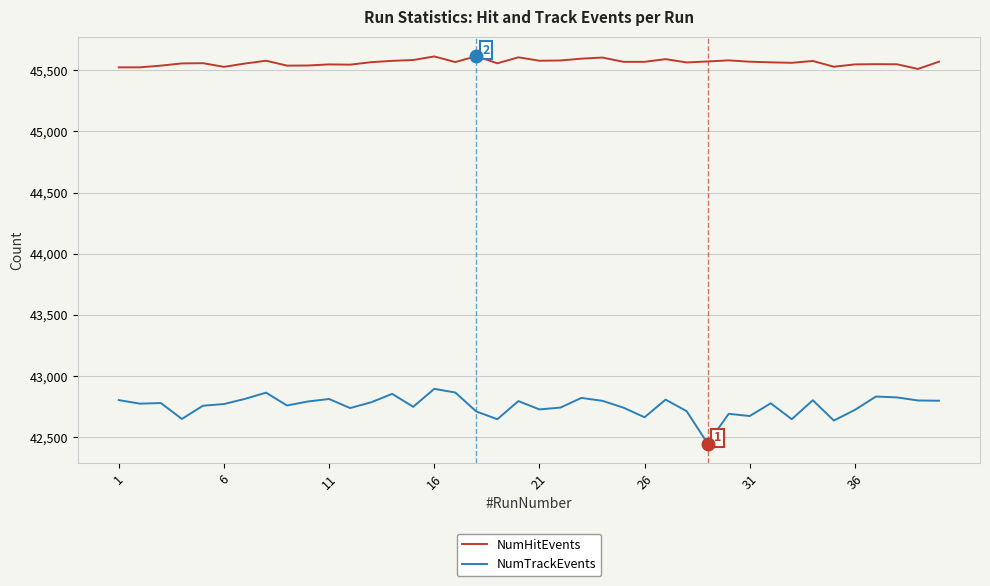

True or false: NumHitEvents has more than 2 points higher than both neighbors.

True